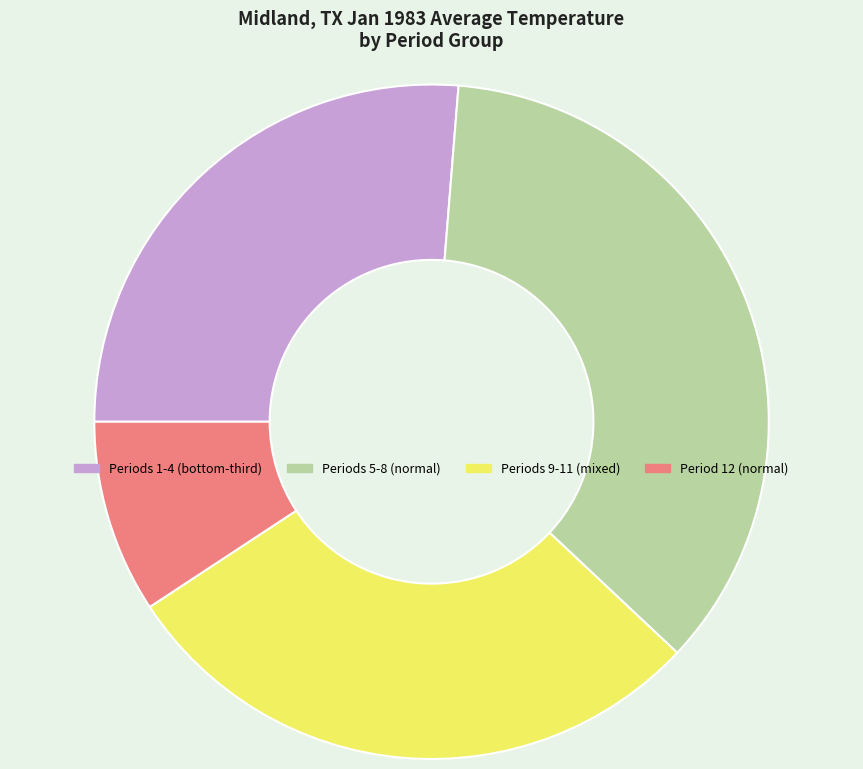

Does Periods 9-11 (mixed) represent more than half of the total?

No